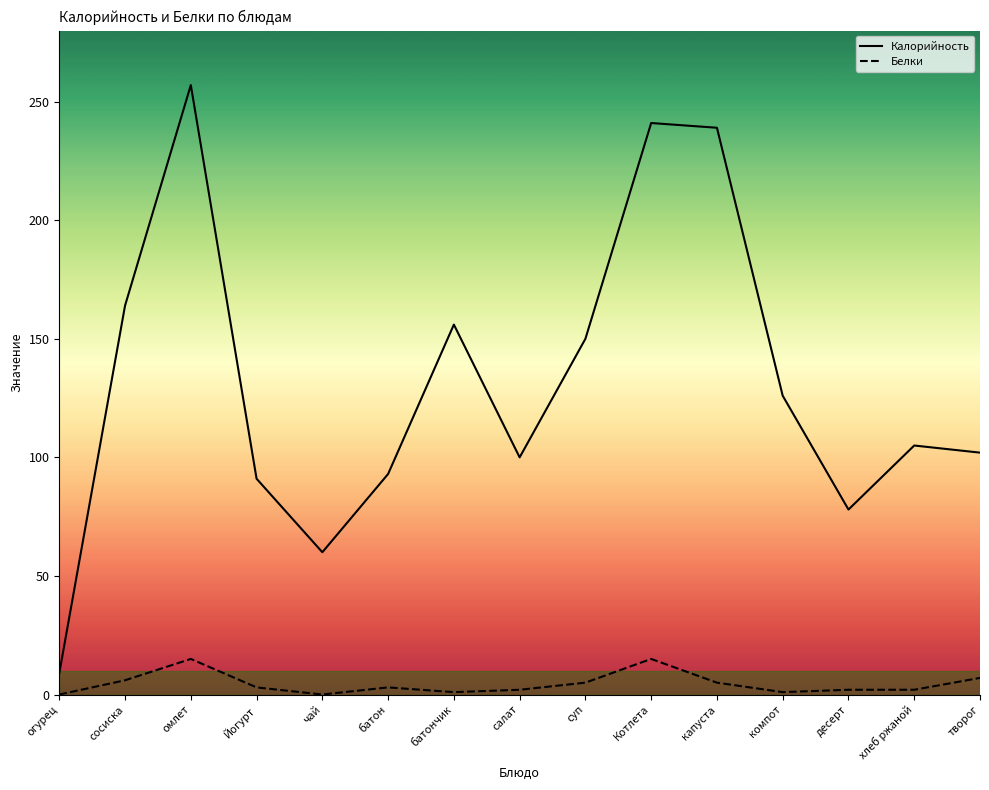

Reading right to left, what are all the values shown in this chart?

Калорийность: 102	105	78	126	239	241	150	100	156	93	60	91	257	164	9
Белки: 7	2	2	1	5	15	5	2	1	3	0	3	15	6	0